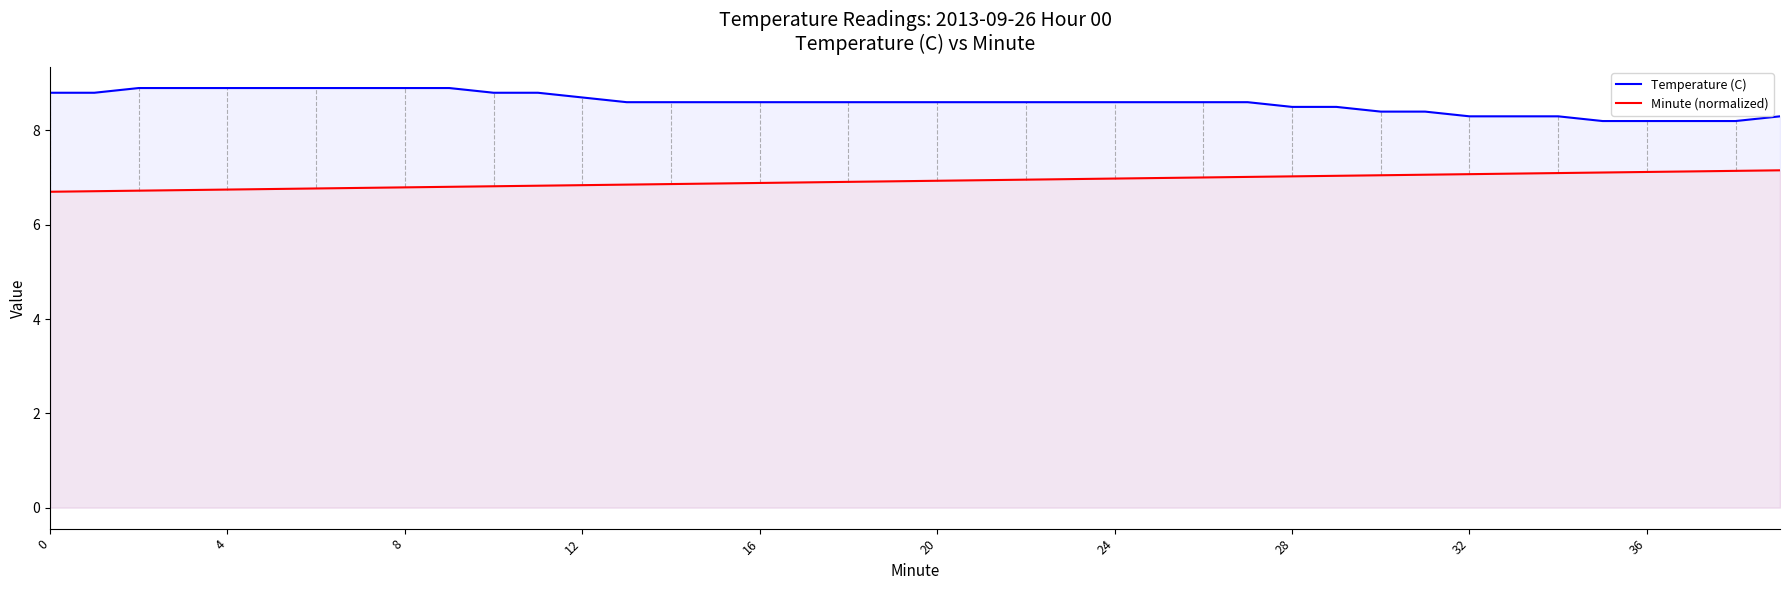

At which label does Minute (normalized) reach its peak?

39